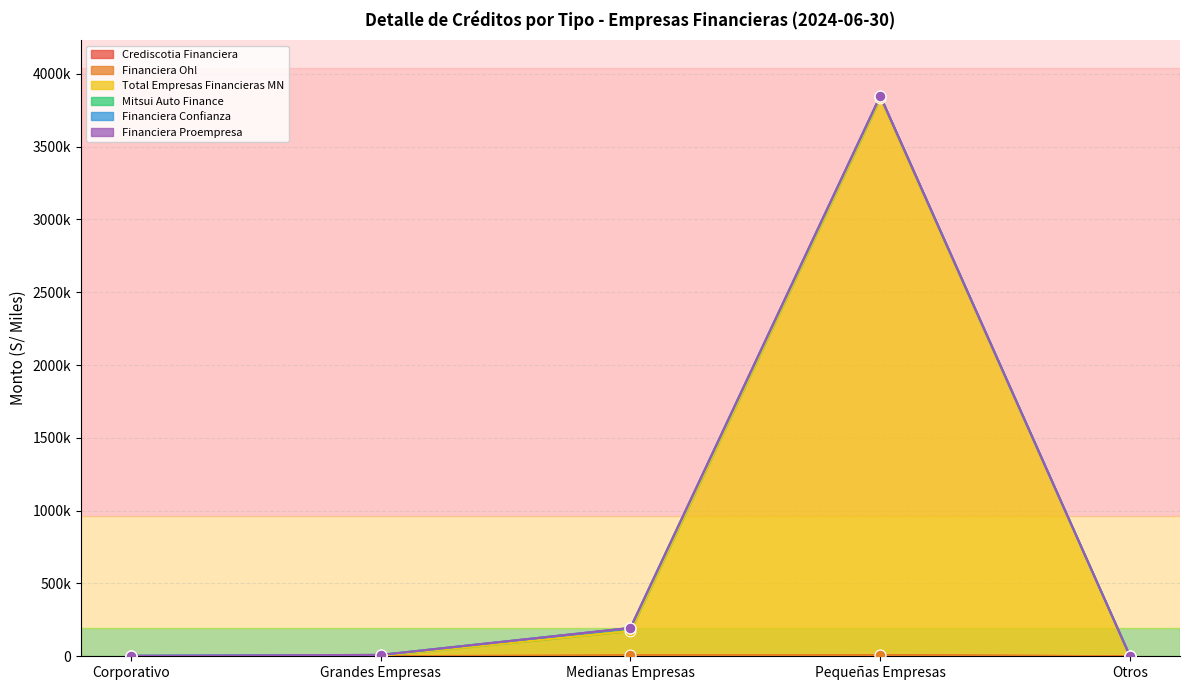

Which series has the widest spread of Y values?

Total Empresas Financieras MN